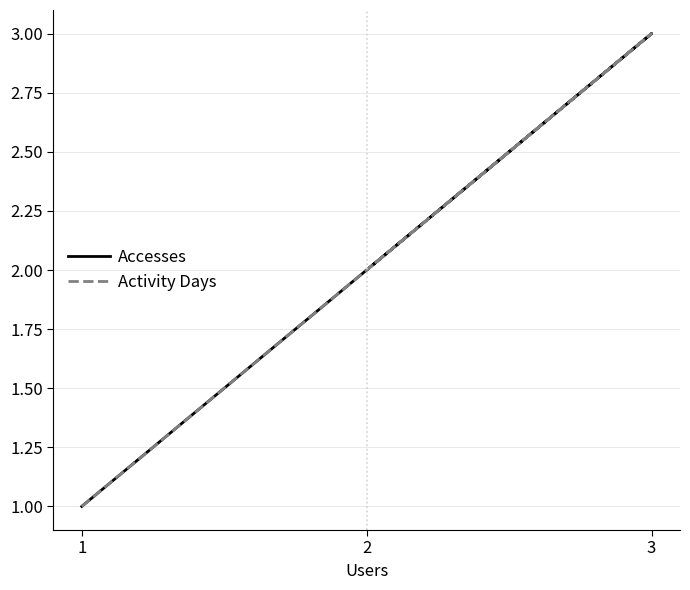

What is the sum of the Accesses values at 3 and 2?

5